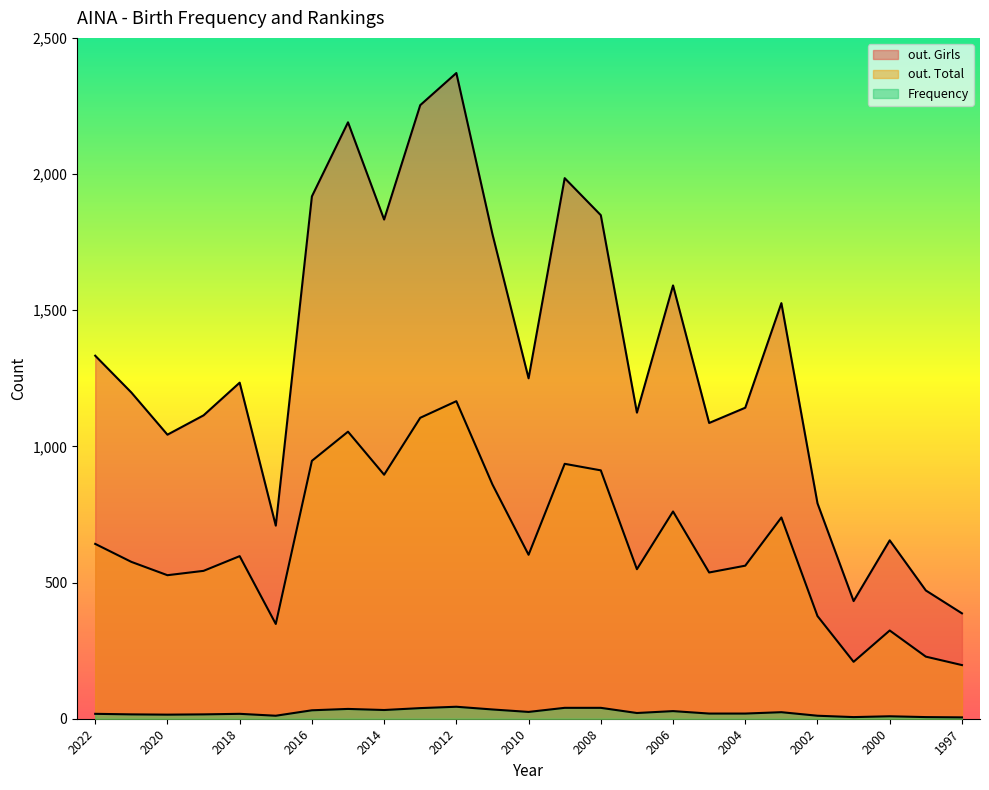

Is it true that Frequency equals 3 at 1997?

False